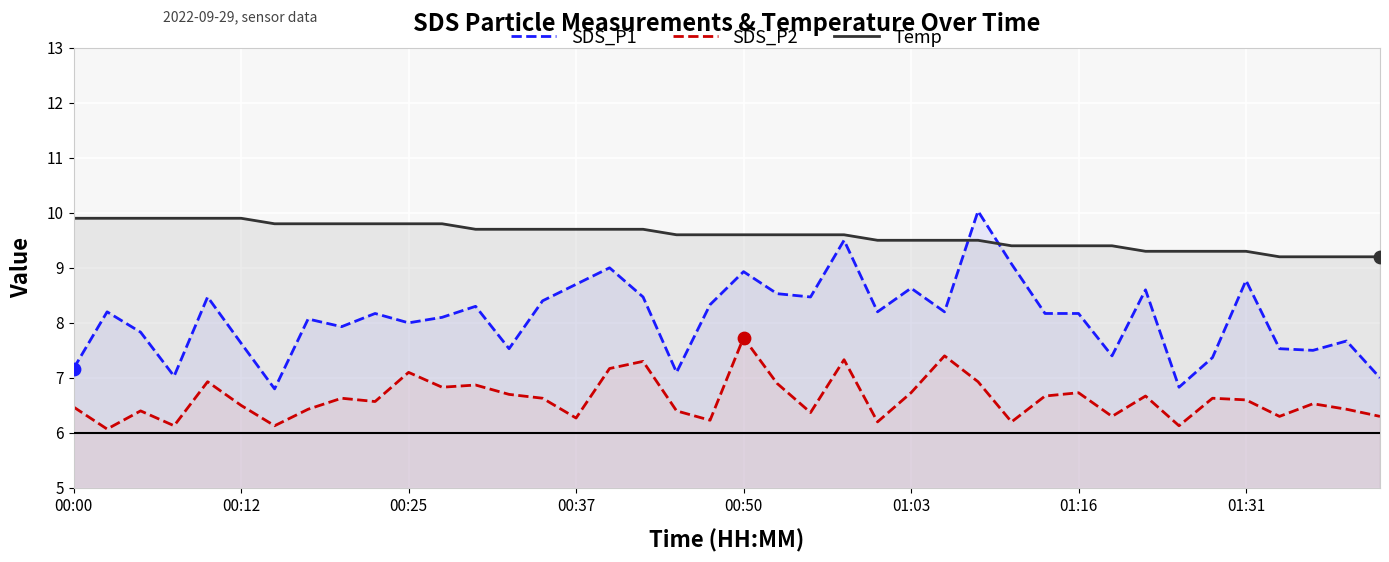

Which series has the largest total across all categories?

Temp